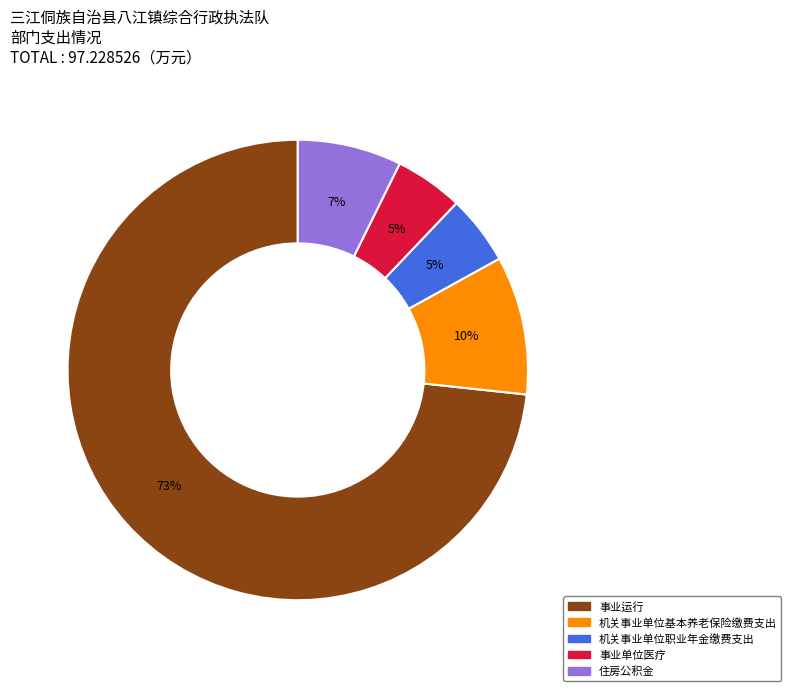

Is the sum of 机关事业单位职业年金缴费支出 and 事业单位医疗 greater than half?

No